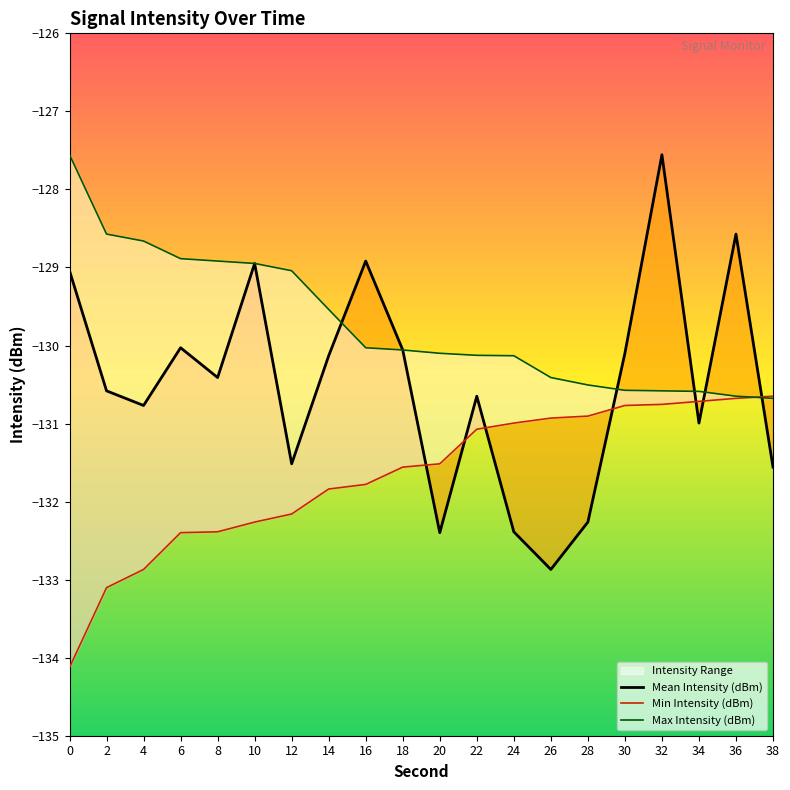

Which series changed the most between 14 and 16?

Mean Intensity (dBm)